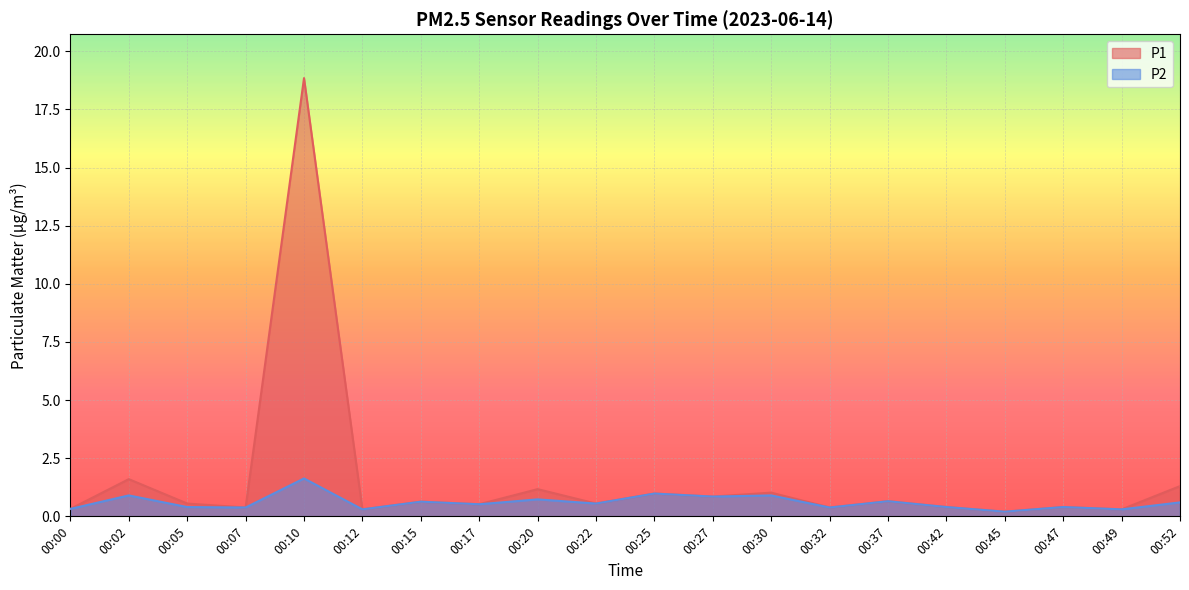

Reading left to right, extract all data points from this chart.

P1: 00:00=0.3	00:02=1.6	00:05=0.6	00:07=0.4	00:10=18.9	00:12=0.3	00:15=0.6	00:17=0.5	00:20=1.2	00:22=0.6	00:25=1.0	00:27=0.8	00:30=1.0	00:32=0.4	00:37=0.7	00:42=0.4	00:45=0.2	00:47=0.4	00:49=0.3	00:52=1.3
P2: 00:00=0.3	00:02=0.9	00:05=0.4	00:07=0.4	00:10=1.6	00:12=0.3	00:15=0.6	00:17=0.5	00:20=0.7	00:22=0.6	00:25=1.0	00:27=0.8	00:30=0.9	00:32=0.4	00:37=0.7	00:42=0.4	00:45=0.2	00:47=0.4	00:49=0.3	00:52=0.6